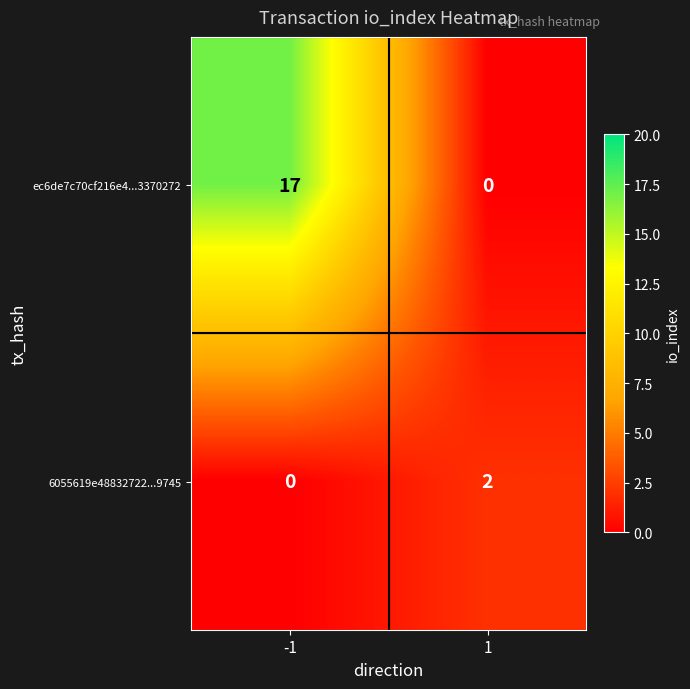

List the series in order of their overall mean, highest first.

ec6de7c70cf216e4...3370272, 6055619e48832722...9745